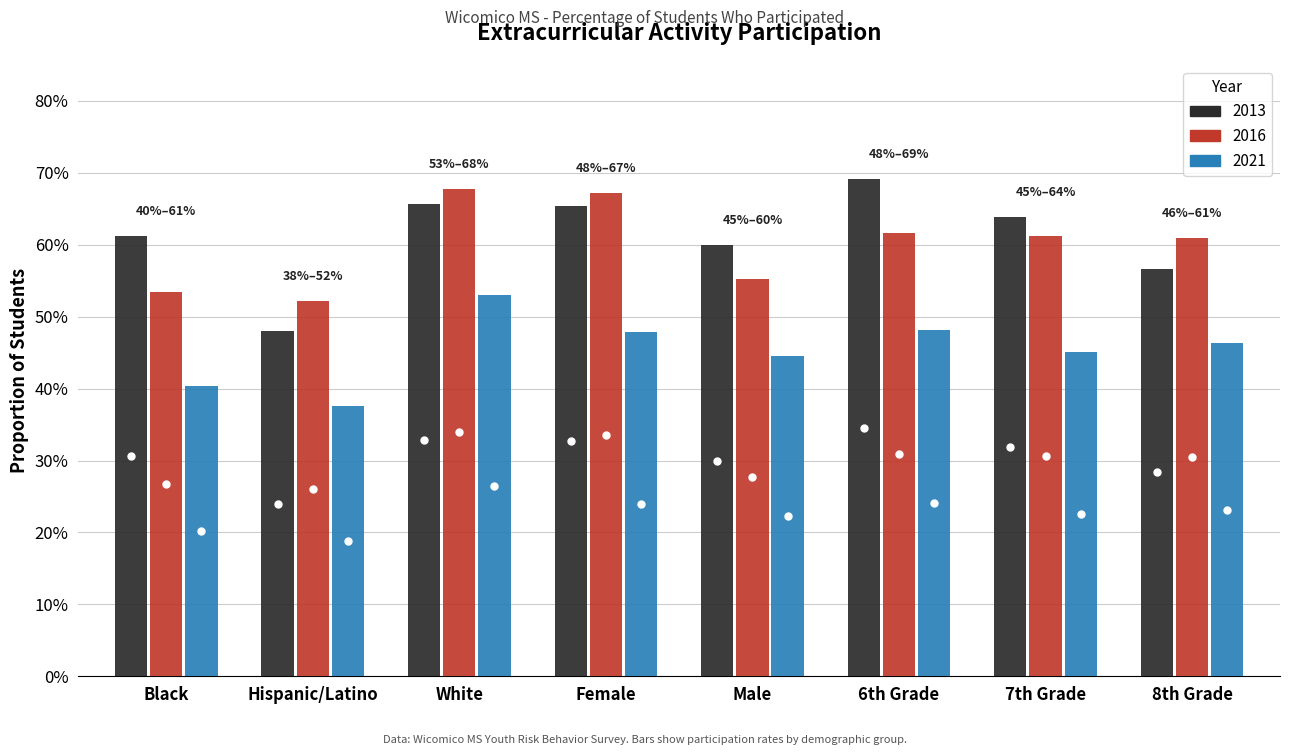

What is the difference between the maximum and minimum values in the 2013 series?

0.2